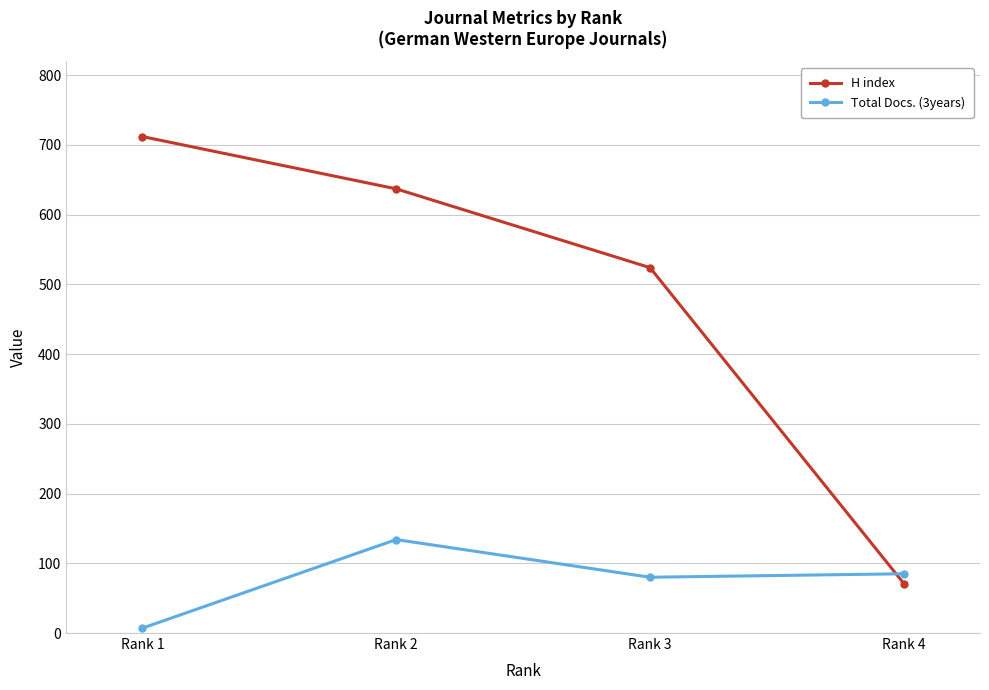

How many series are shown in this chart?

2